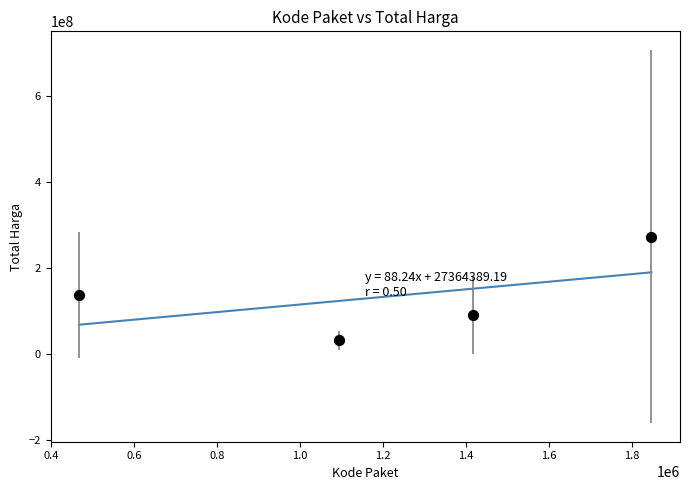

What is the range of Y values (max minus min)?

241130275